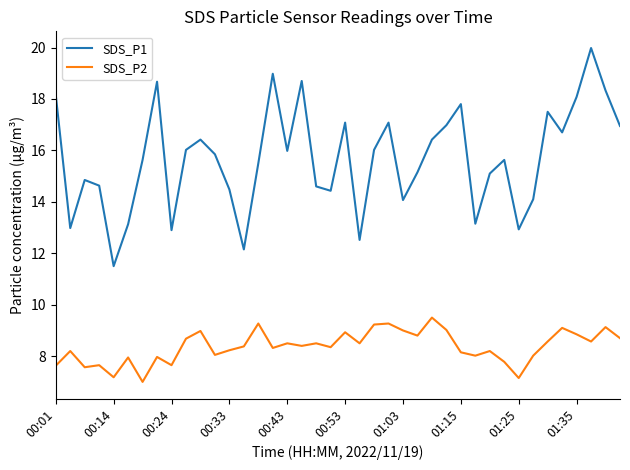

Which series has the largest total across all categories?

SDS_P1